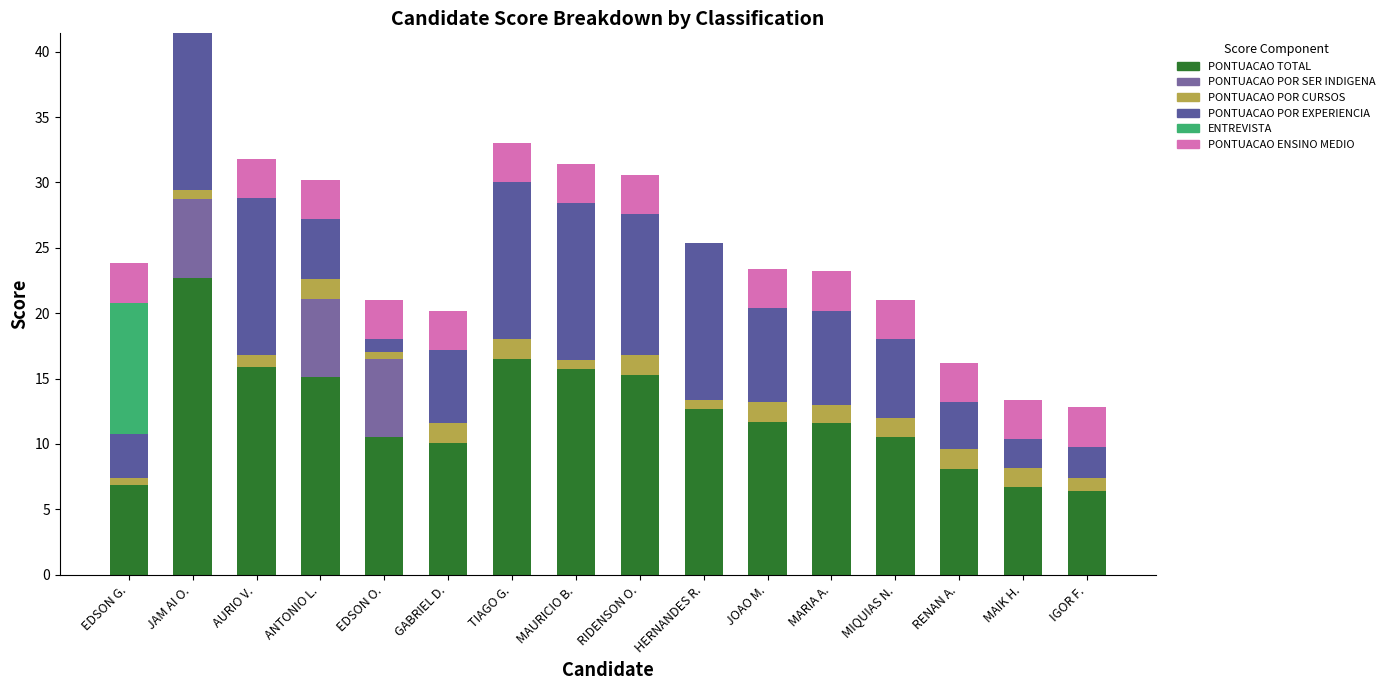

Count the number of data series in this chart.

6